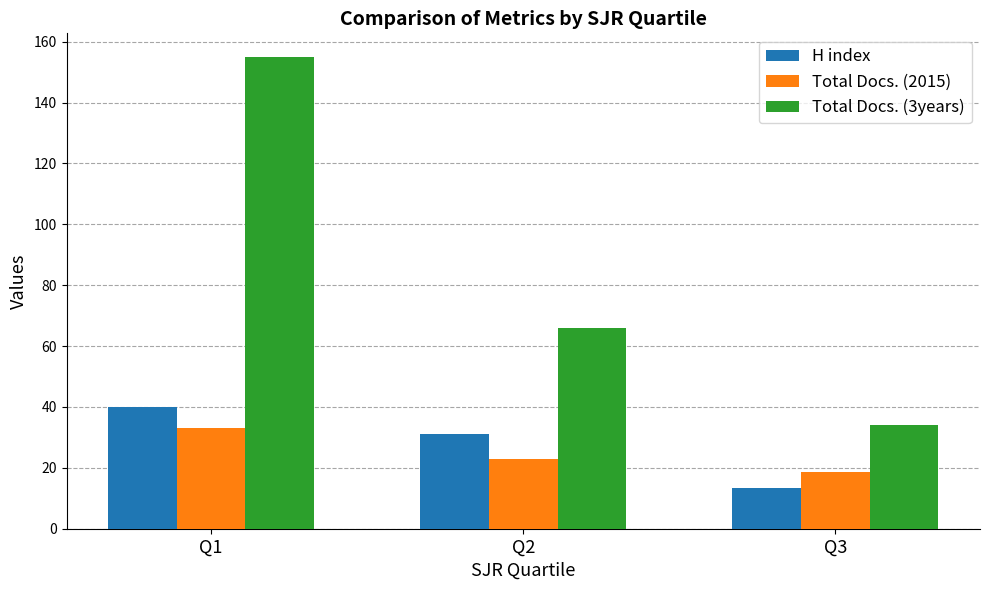

True or false: H index has a value of 23.9 at Q3.

False